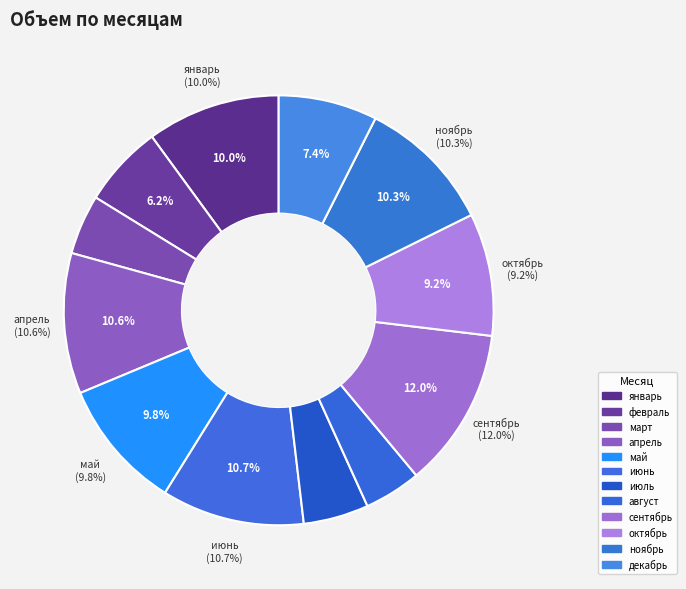

Rank the categories by value from highest to lowest.

сентябрь, июнь, апрель, ноябрь, январь, май, октябрь, декабрь, февраль, июль, март, август